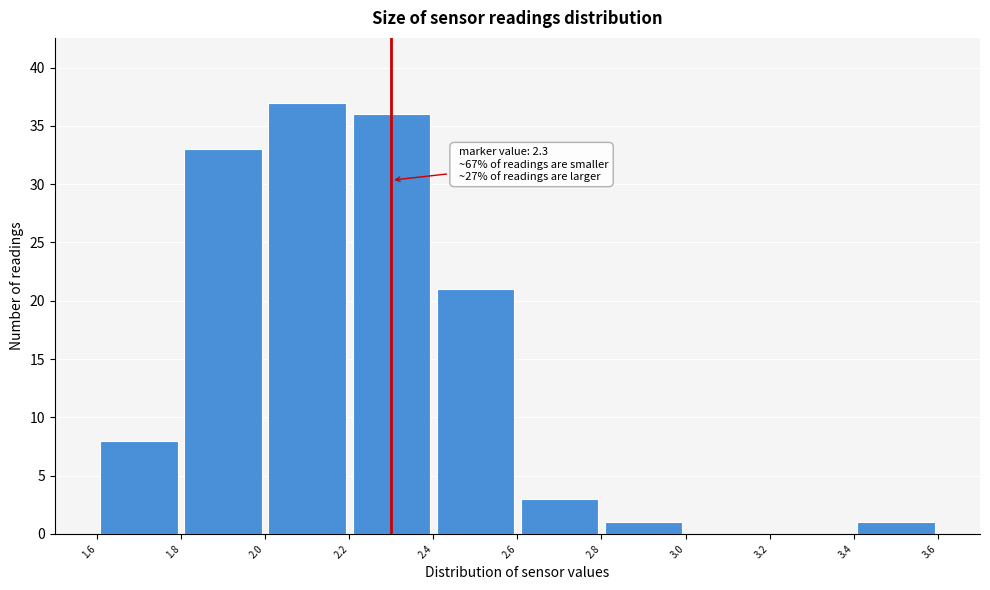

Over which range of the x-axis is the bar tallest?

2.0 to 2.2